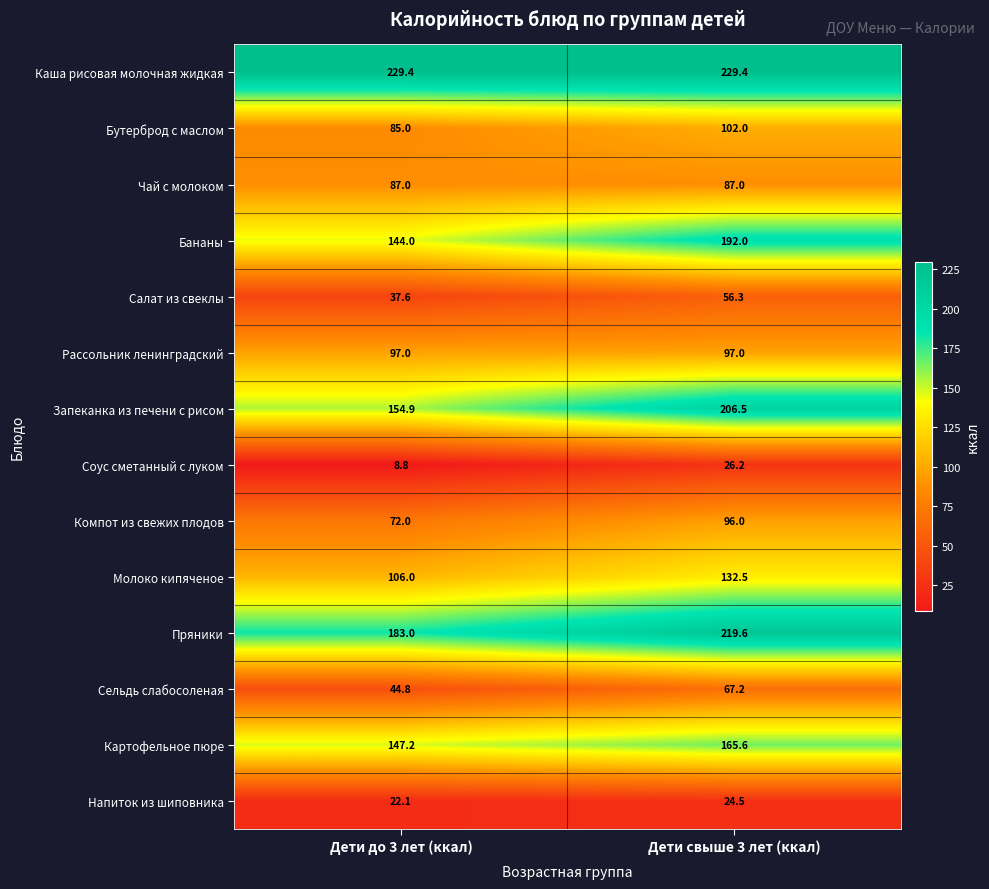

What is the highest value of the Салат из свеклы series?

56.3